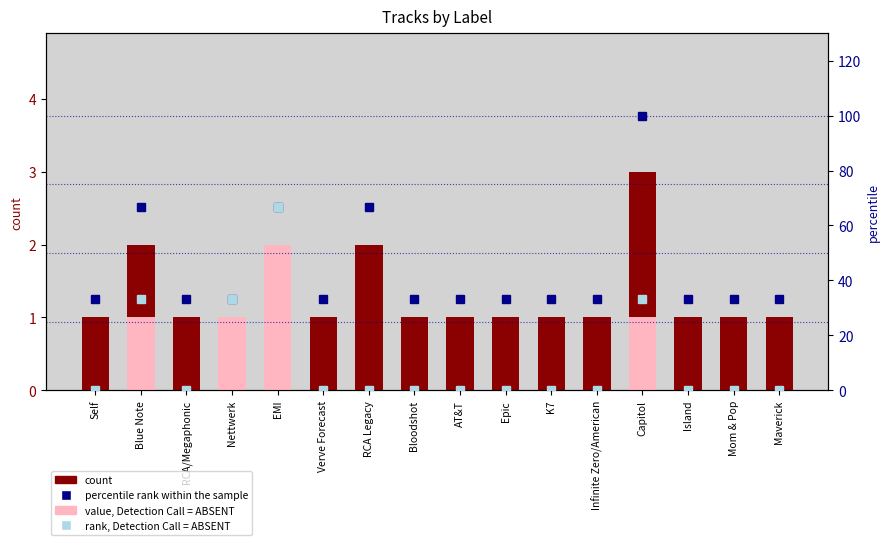

What is the maximum value for percentile rank within the sample?

100.0